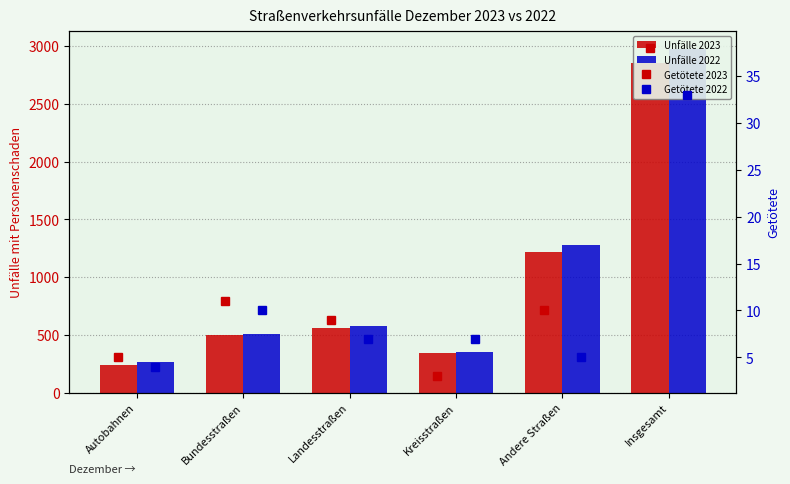

Where does the Unfälle 2023 series first go above 559?

Andere Straßen